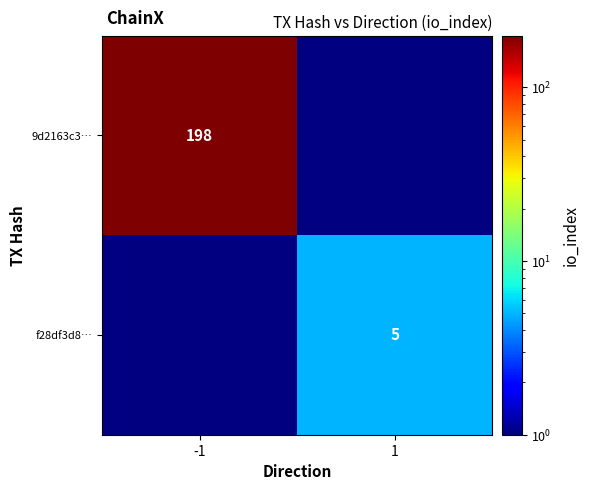

Is it true that 9d2163c3… equals 299 at -1?

False